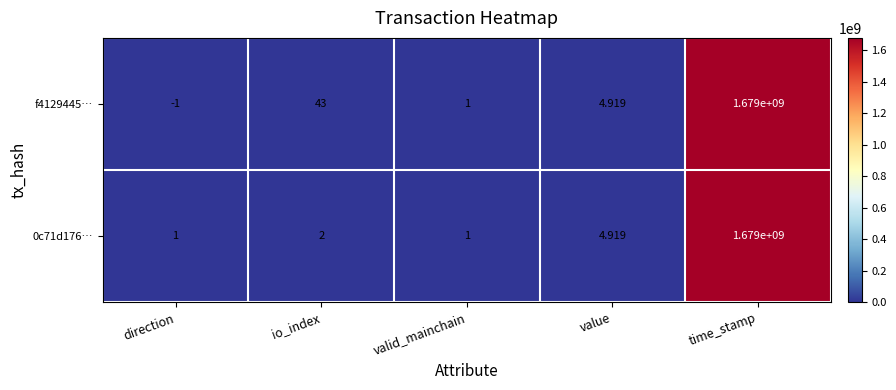

Which series has the largest total across all categories?

f4129445…